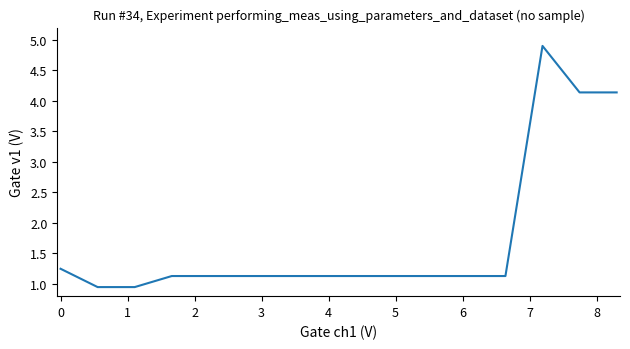

What is the greatest value displayed?

4.9